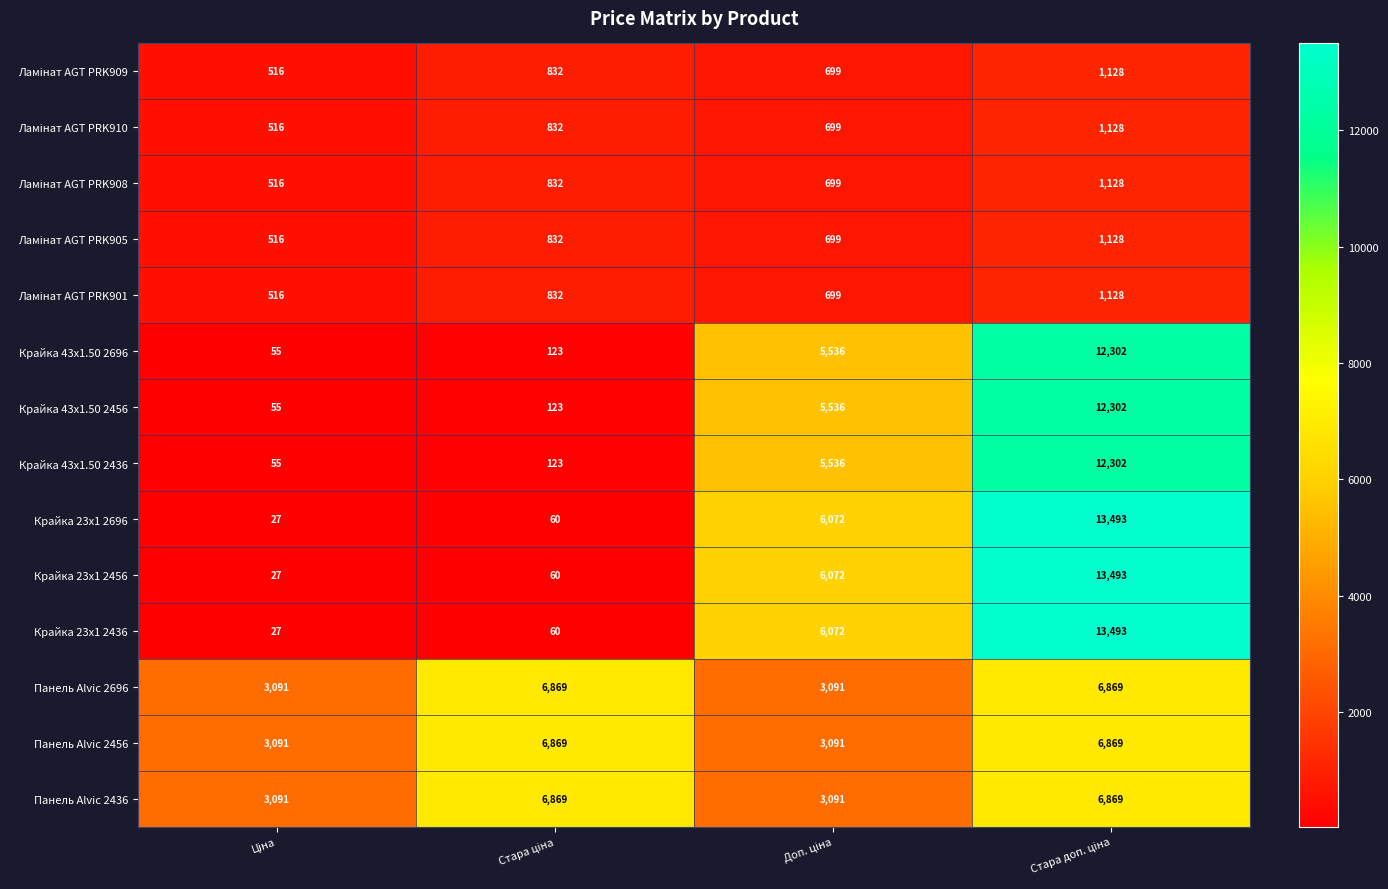

What is the minimum value shown in the chart?

27